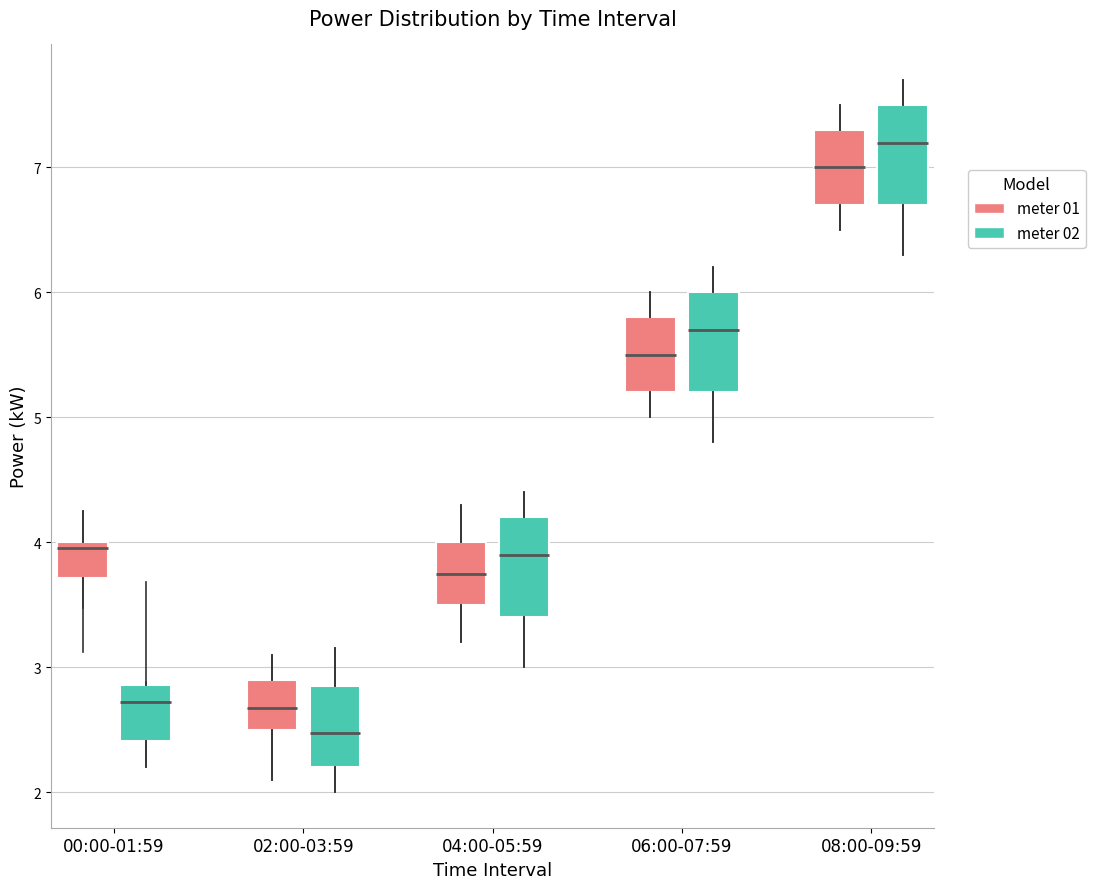

Where does the median line of the box for 06:00-07:59 (meter 01) sit on the y-axis? The values are not printed on the chart, so give them approximately, as read against the axis.

5.5